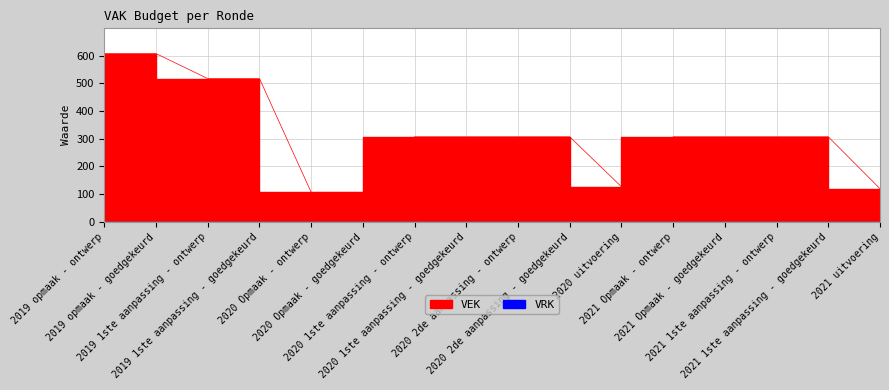

Count the values in the range 307 to 517.

10